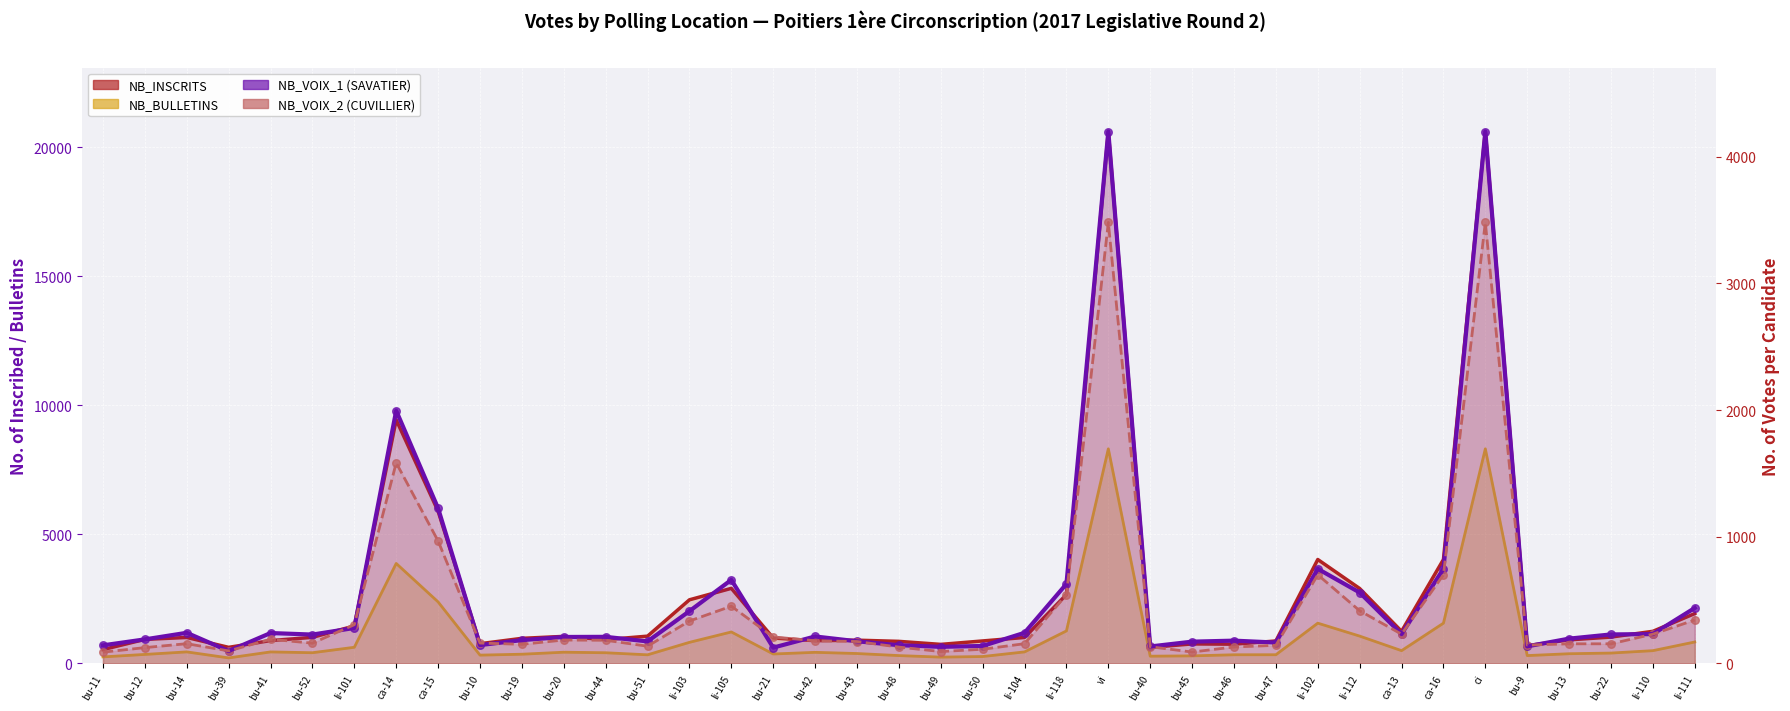

What is the total value across all series at ci?

36594